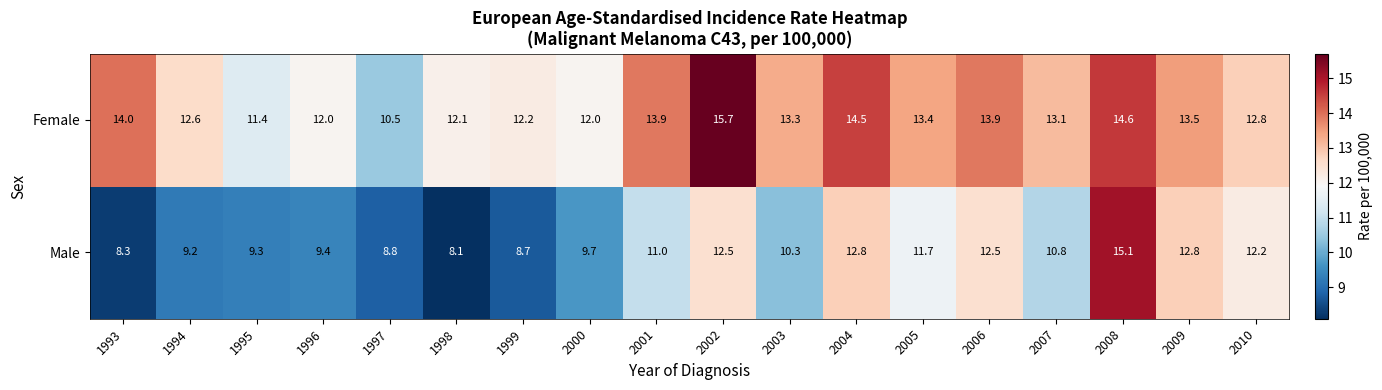

What is the difference between the maximum and minimum values in the Male series?

7.0